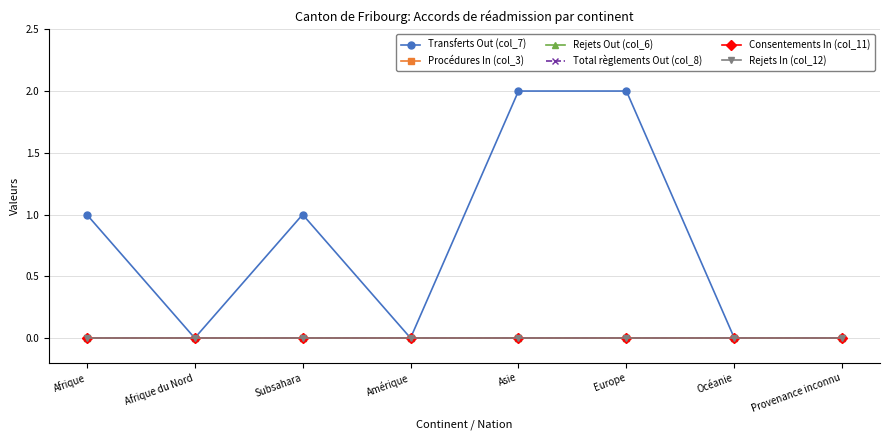

At which label is Rejets Out (col_6) closest to 0?

Afrique